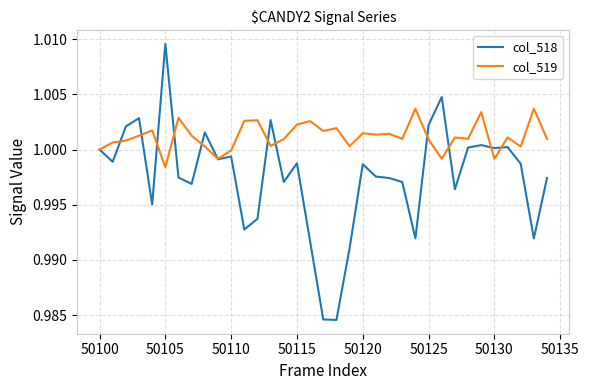

List the series in order of their overall mean, lowest first.

col_518, col_519